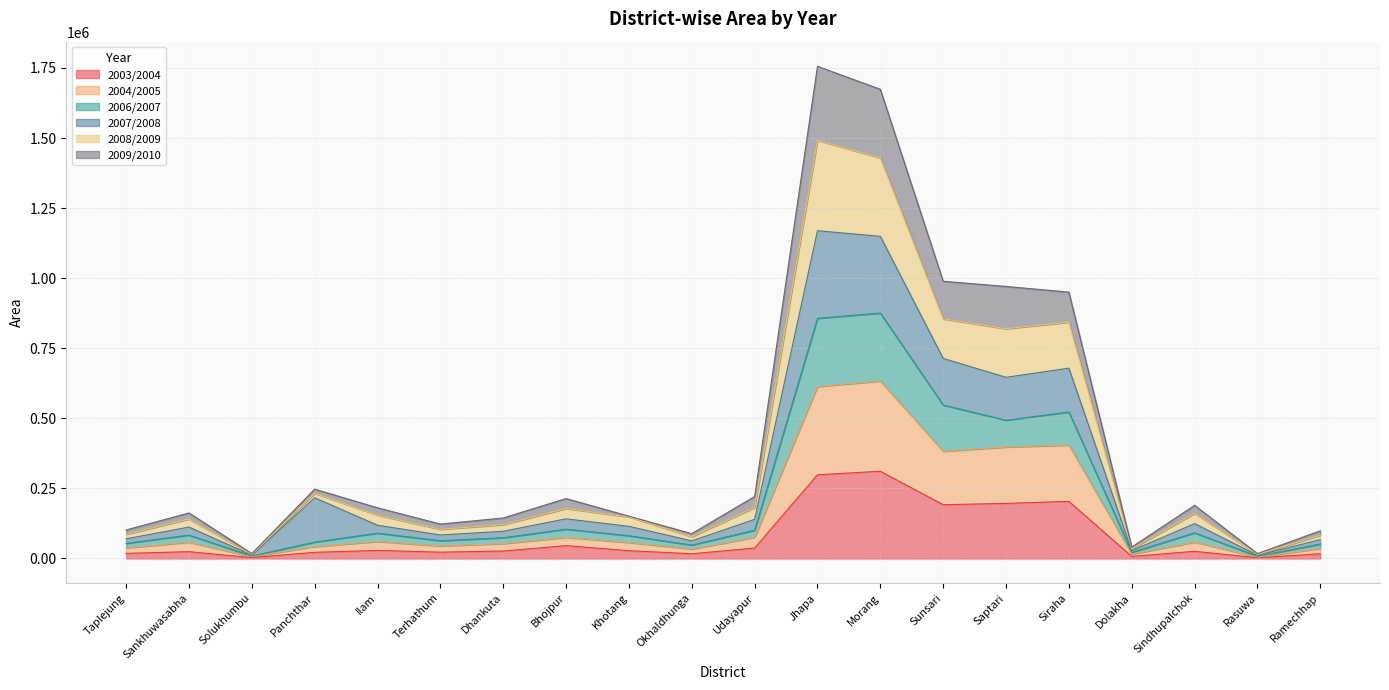

What is the smallest value displayed?

2460